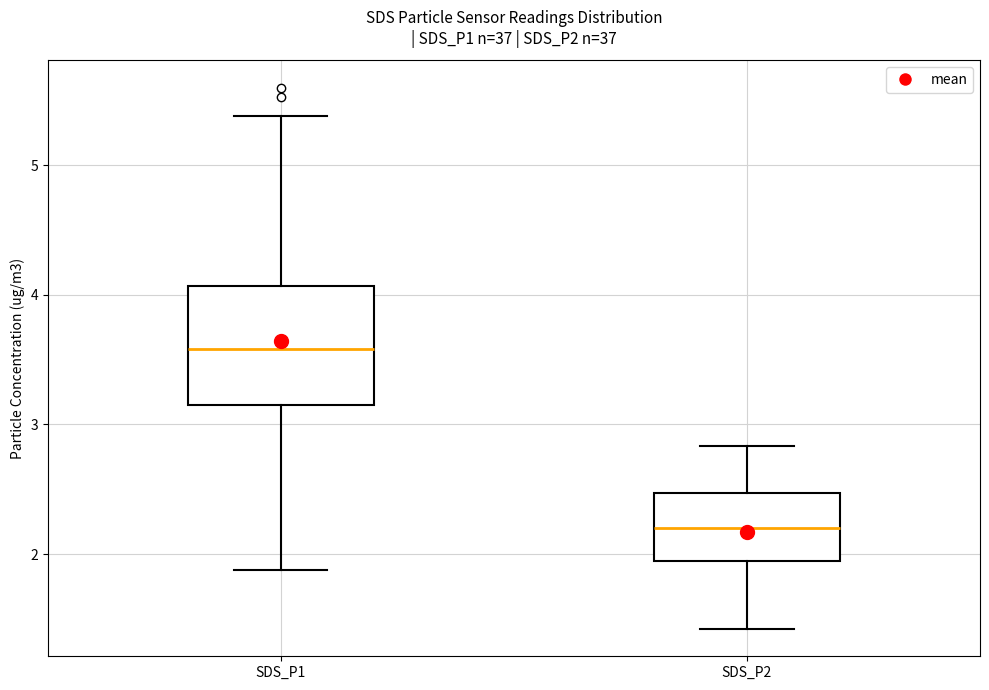

Which box's median line is the highest?

SDS_P1